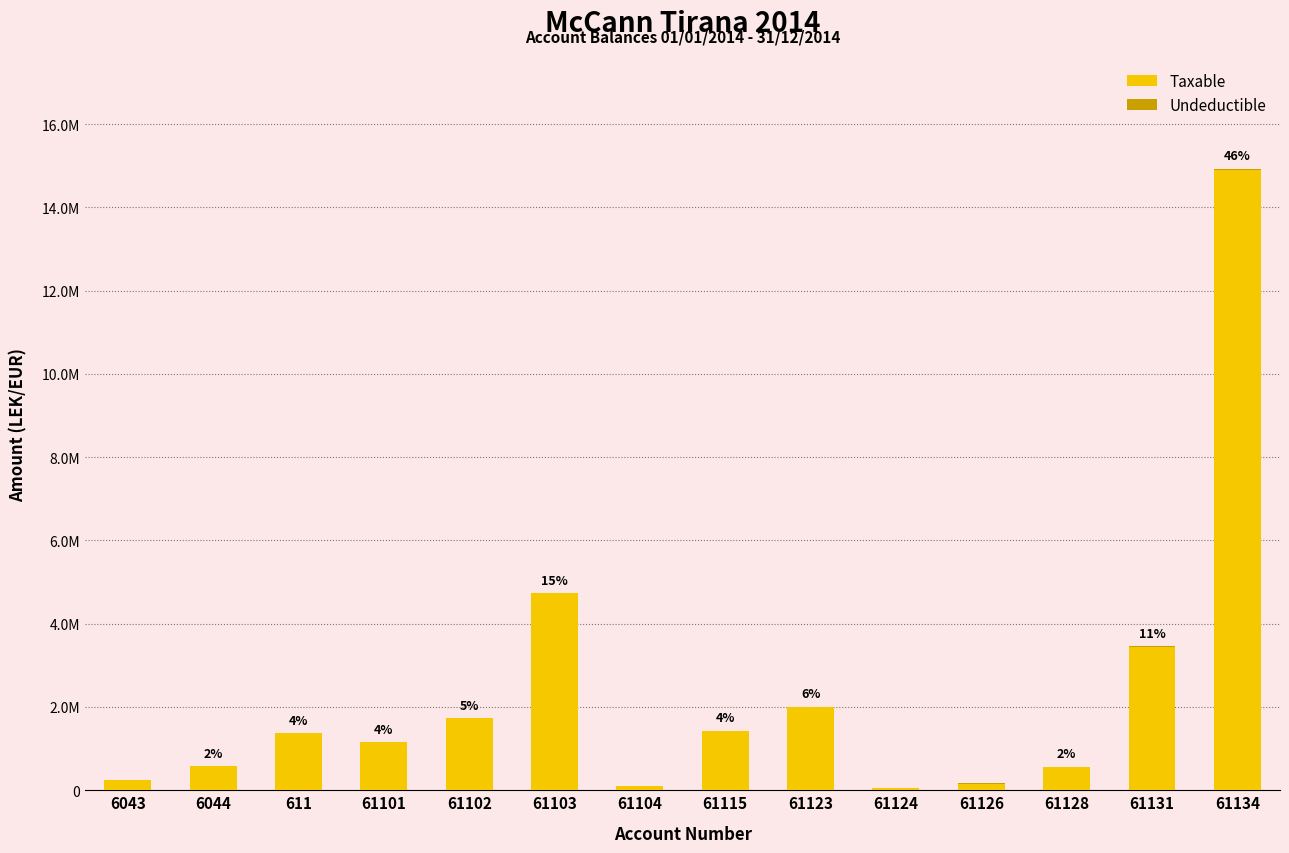

What is the difference between the maximum and minimum values in the Taxable series?

14826046.6